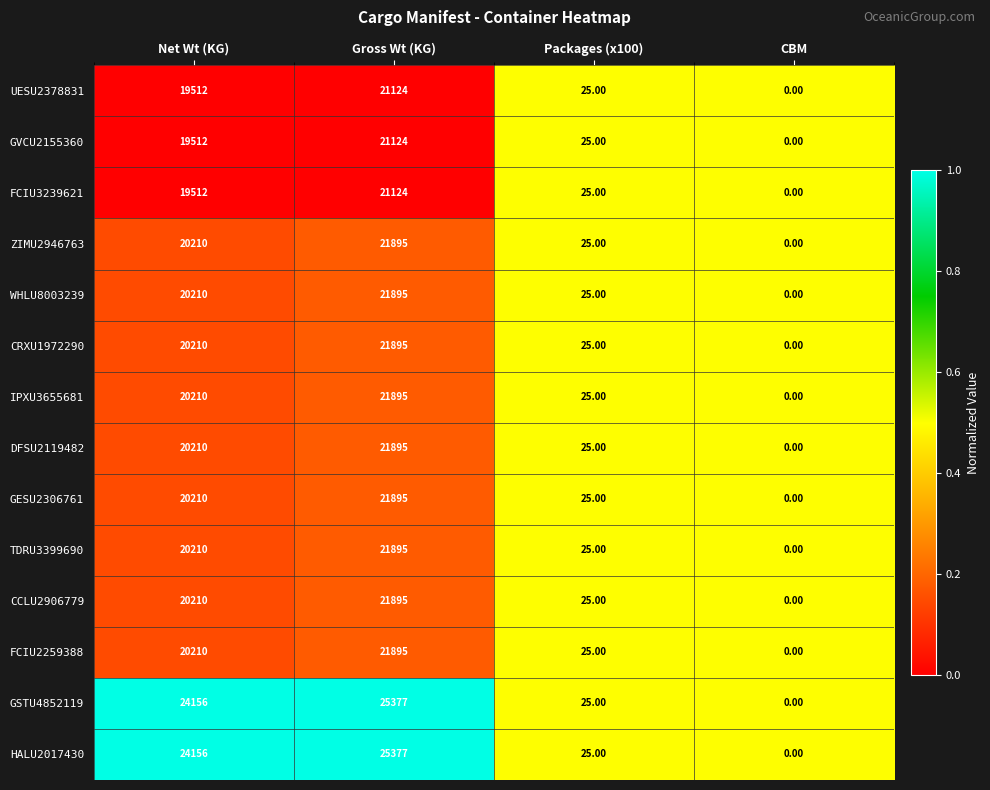

What is the spread (max minus min) of values at Net Wt (KG)?

4644